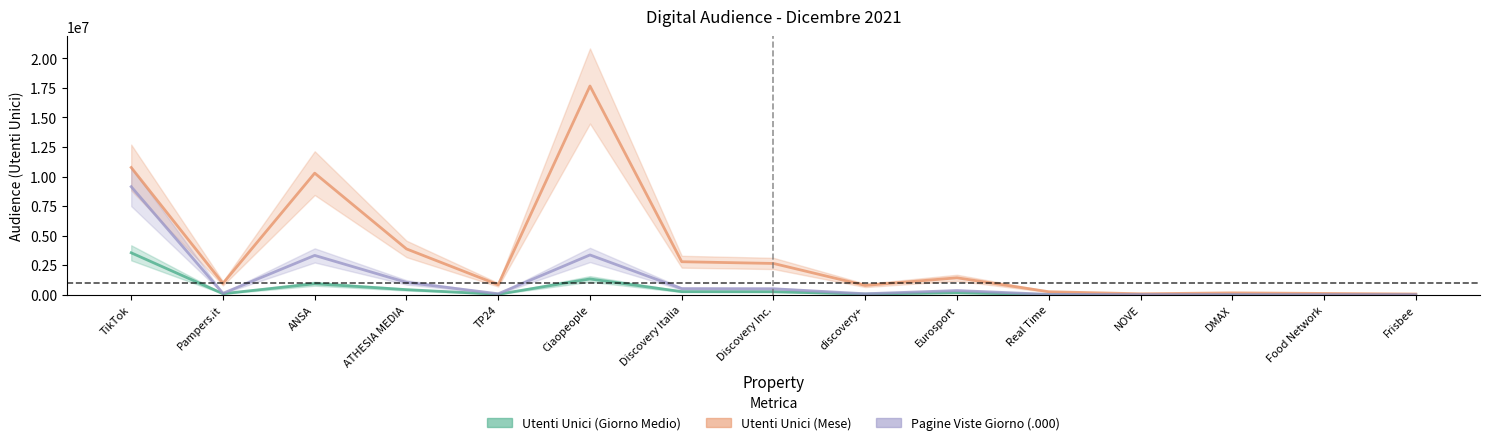

Reading right to left, what are all the values shown in this chart?

Utenti Unici (Giorno Medio): 2100	5175	6811	9971	11122	168038	56920	255457	263393	1334627	41491	430315	928800	89204	3546961
Utenti Unici (Mese): 60918	108988	157493	79271	254210	1432882	787423	2646409	2792052	17661055	843616	3876193	10287724	958239	10767107
Pagine Viste Giorno (.000): 5000	7000	13000	12000	32000	354000	82000	505000	516000	3366000	81000	1044000	3326000	121000	9142000